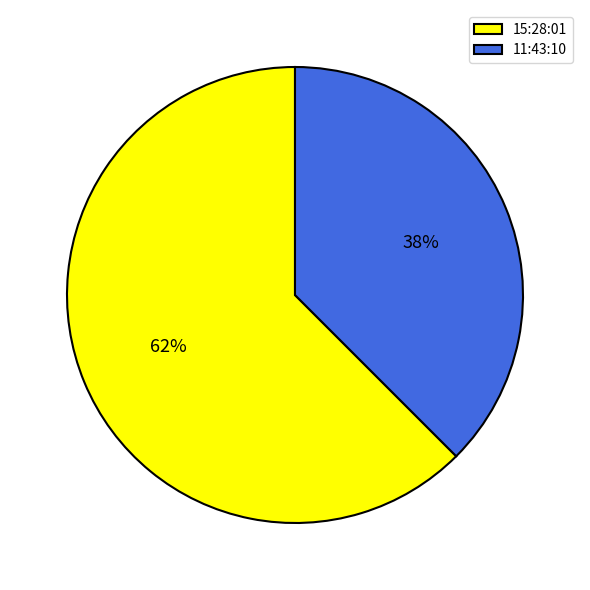

Do 15:28:01 and 11:43:10 together represent more than half of the pie?

Yes